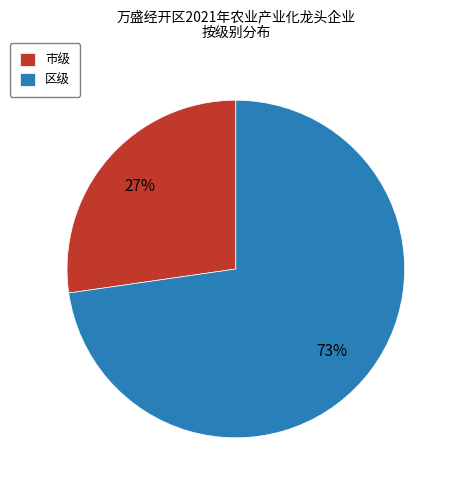

To the nearest percent, what percentage of the pie is 市级?

27%